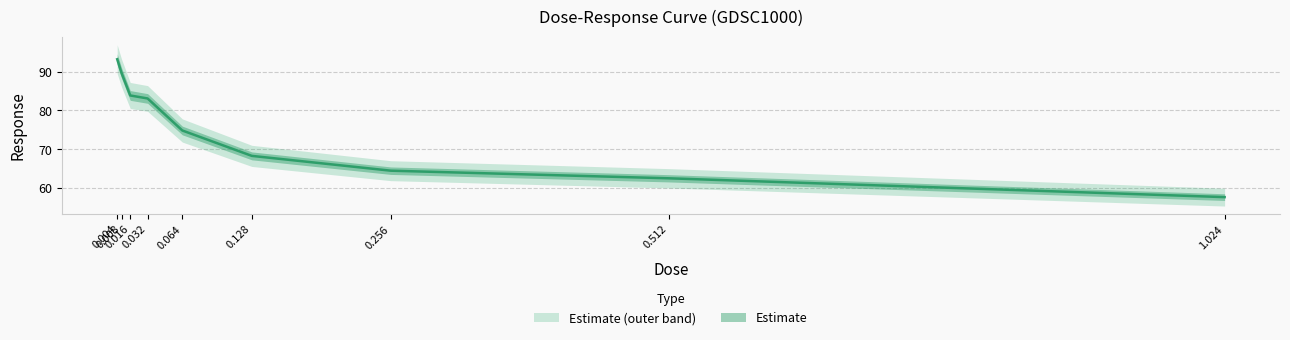

What is the change in value from 0.008 to 0.016?

-5.8